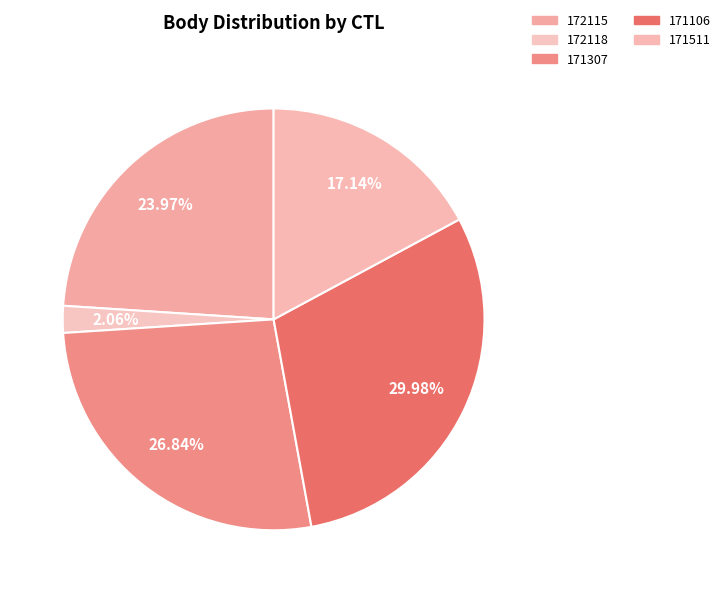

To the nearest percent, what is the difference between the largest and smallest slice percentages?

28%